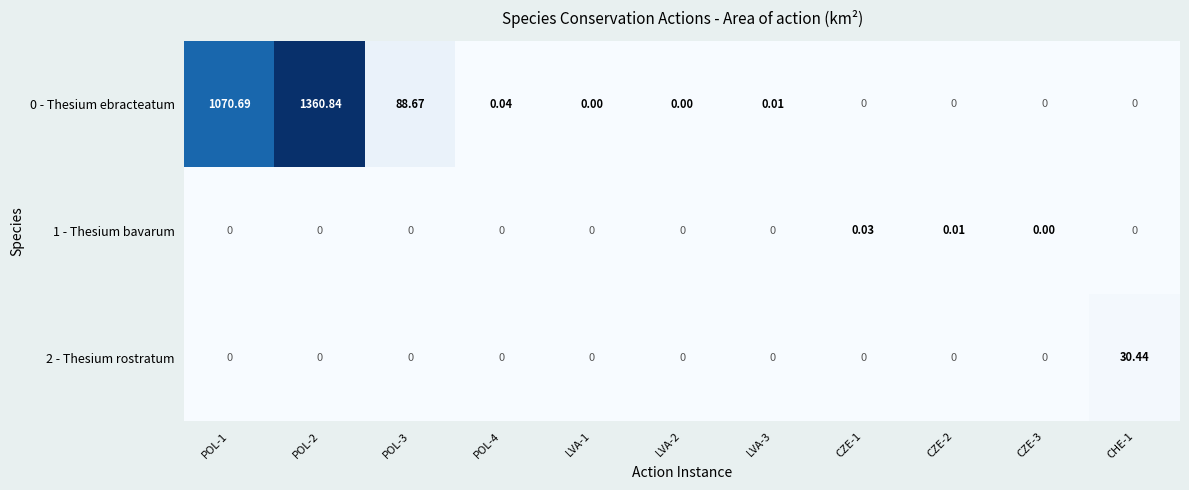

Count the number of data series in this chart.

3